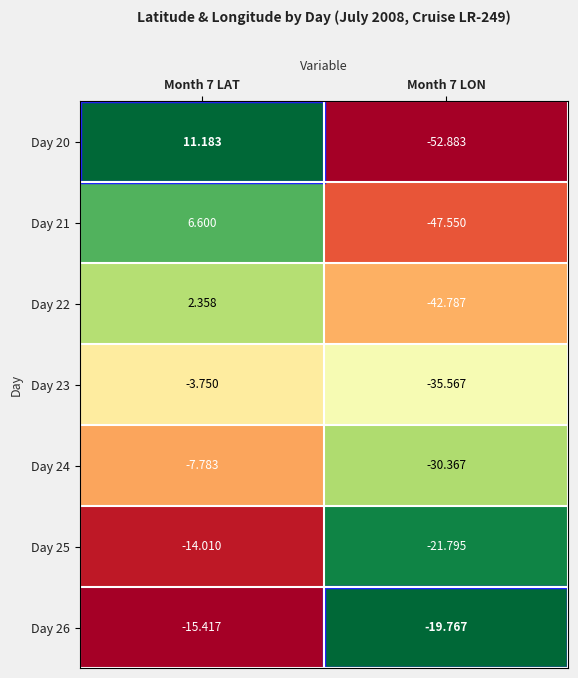

Is the value of Day 26 at Month 7 LON greater than the value of Day 22 at Month 7 LON?

Yes